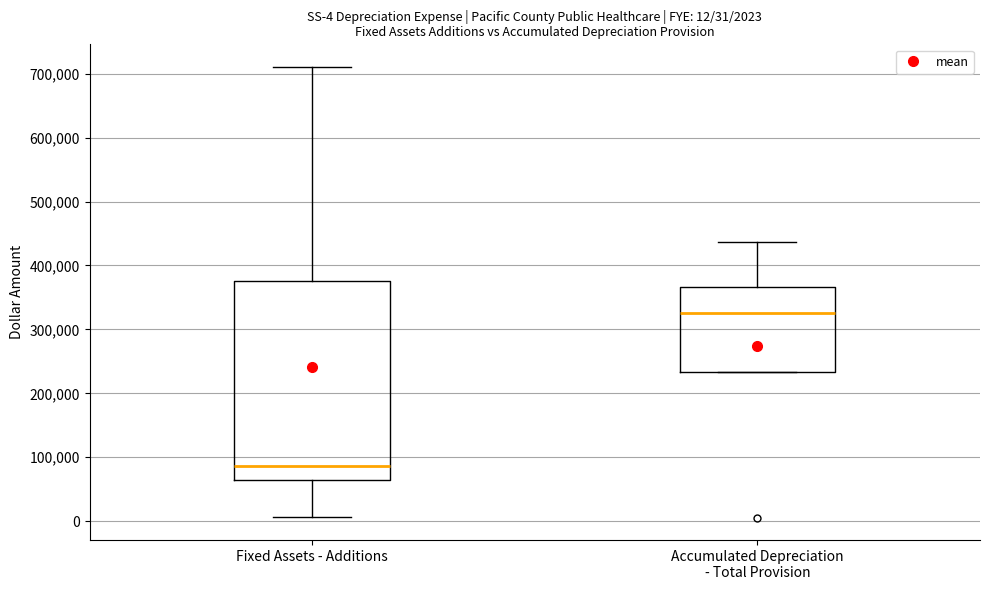

Which box is the tallest, from its lower edge to its upper edge?

Fixed Assets - Additions